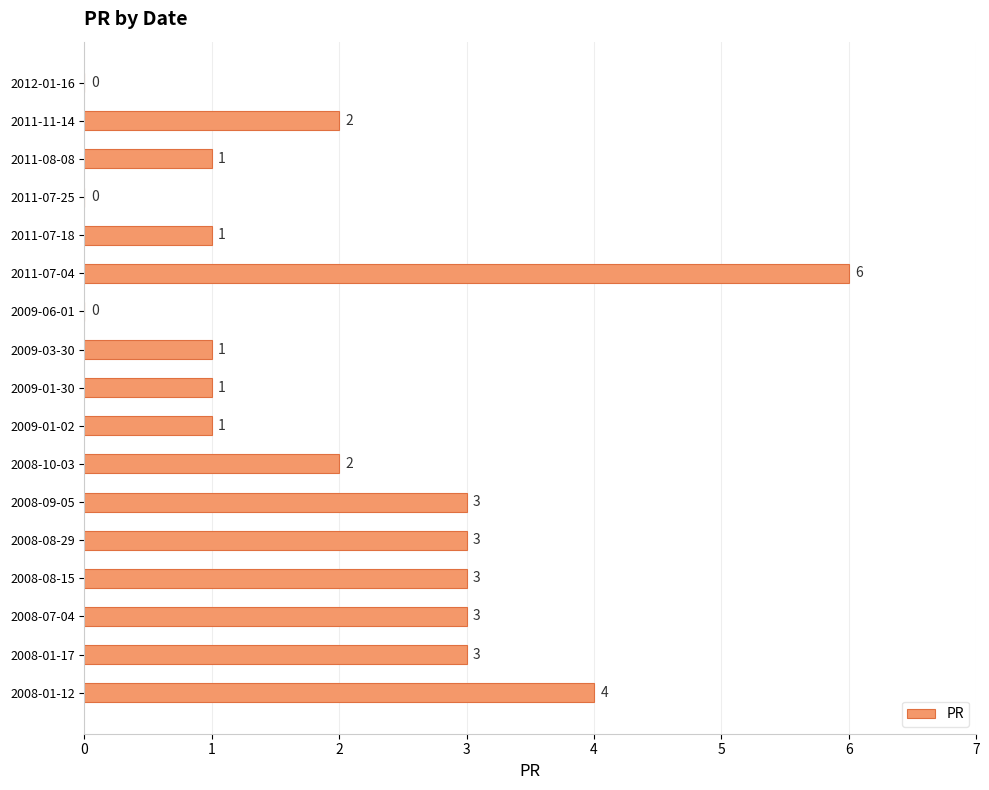

Count the values in the range 1 to 3.

12